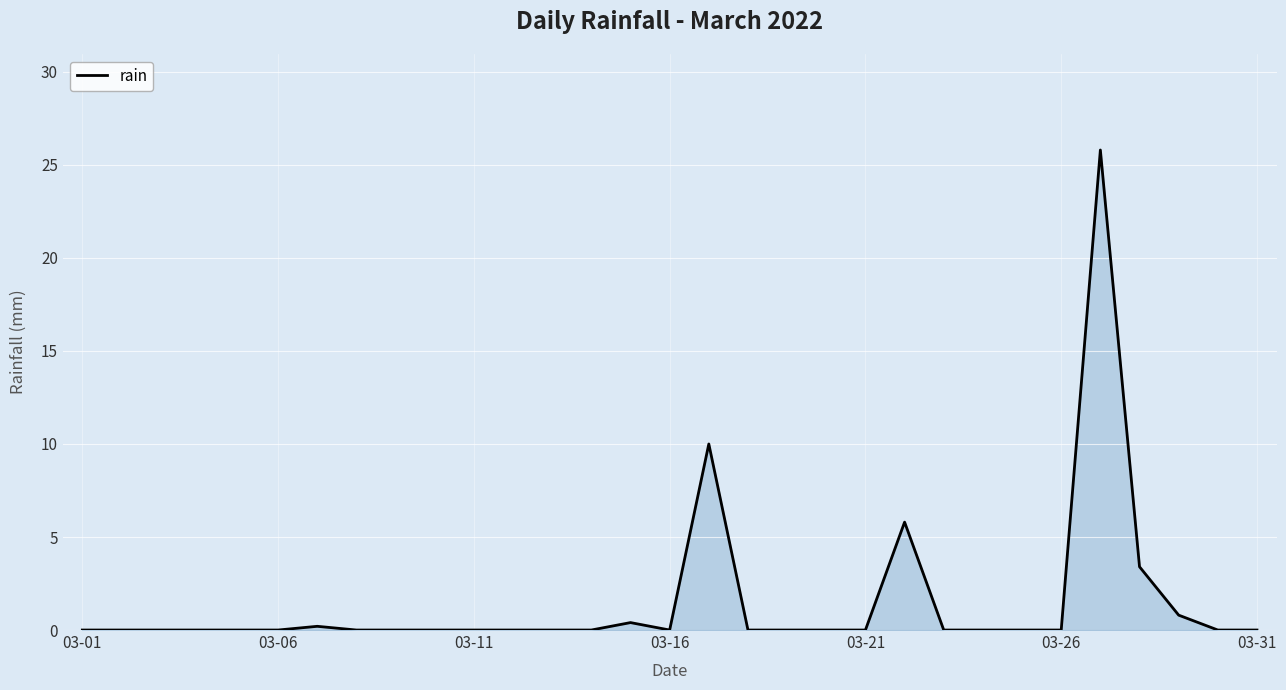

What is the difference between the maximum and minimum values?

25.8